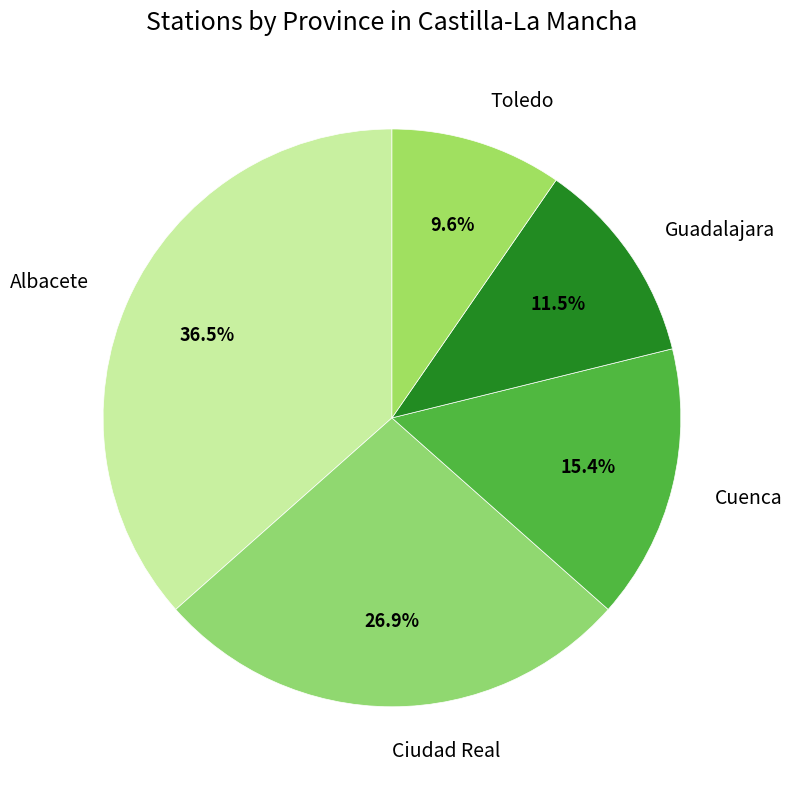

What percentage is NOT represented by Toledo?

90.4%